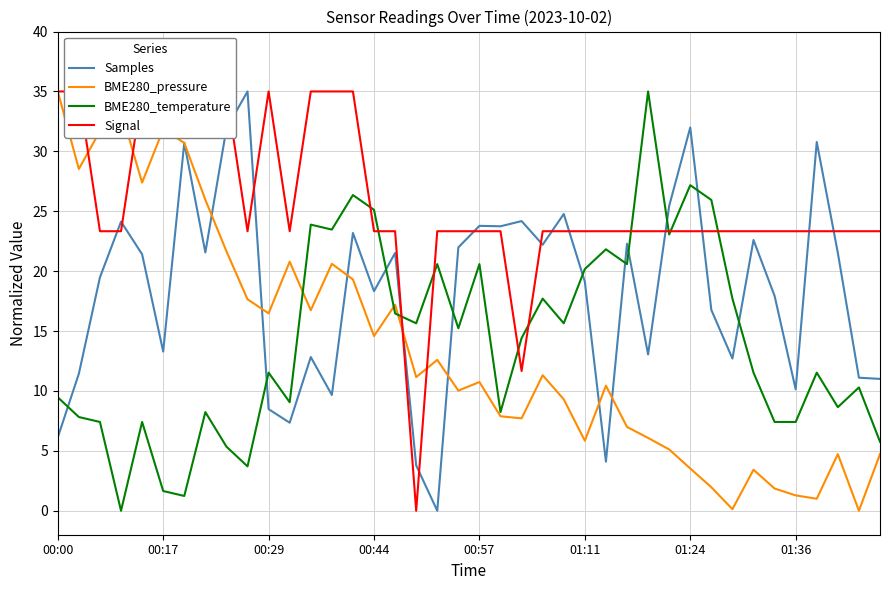

The BME280_temperature series shows 31.7 at 00:57. True or false?

False